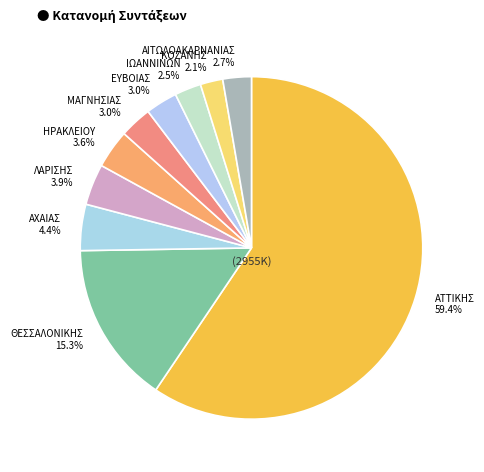

How many slices are in this pie chart?

10